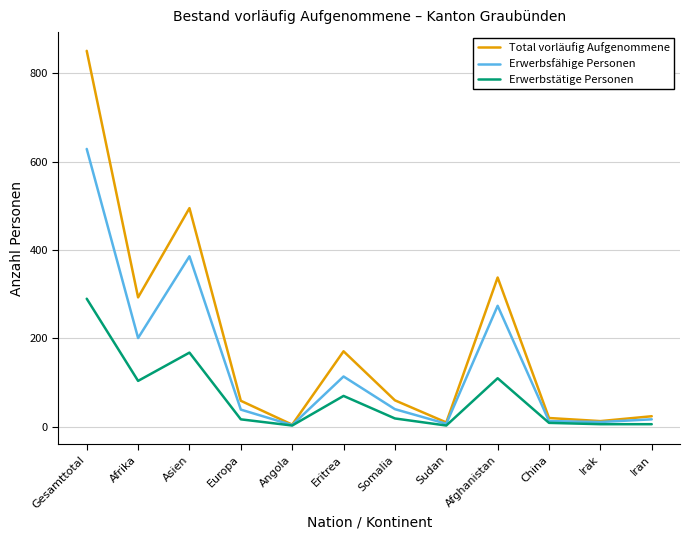

How many series are shown in this chart?

3